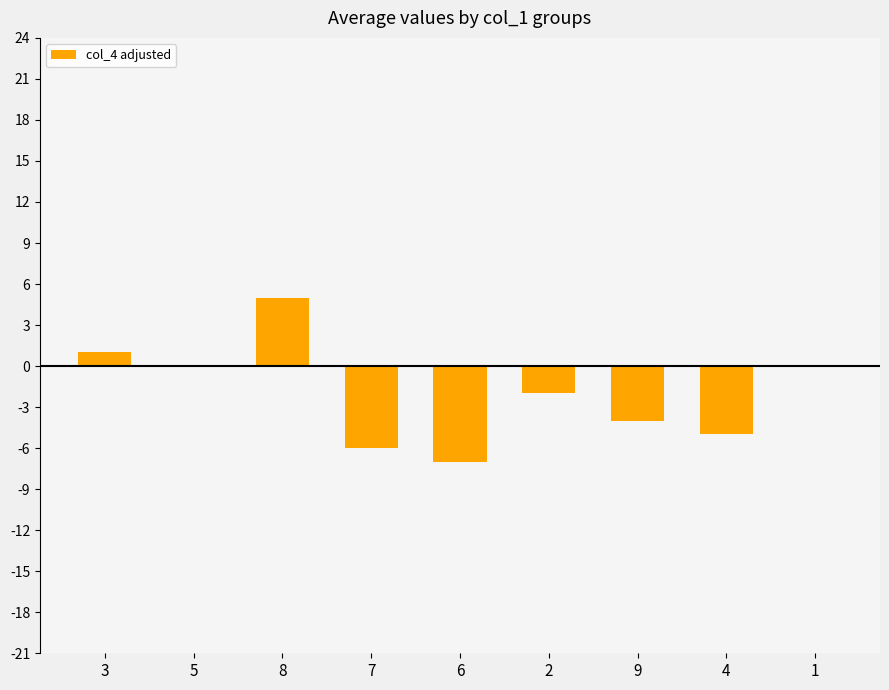

Reading left to right, list all the values displayed in this chart.

3=1	5=0	8=5	7=-6	6=-7	2=-2	9=-4	4=-5	1=0